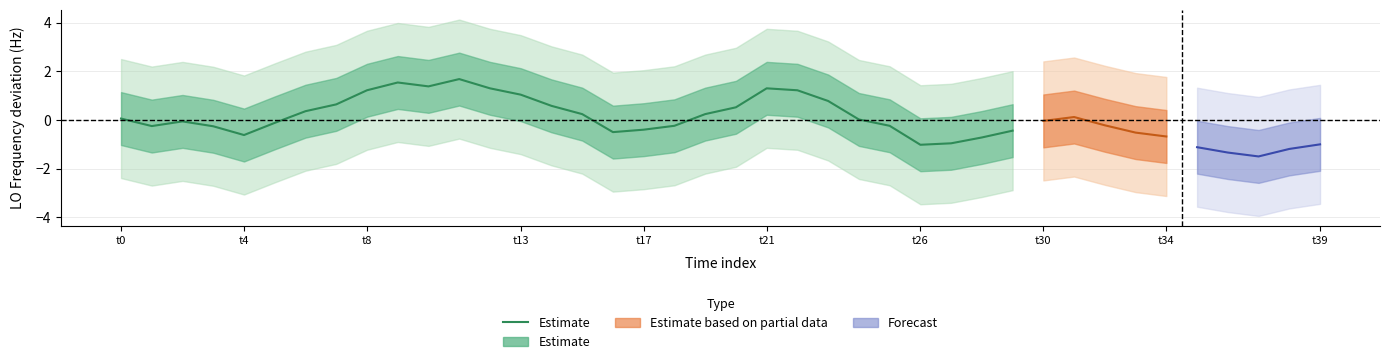

What is the difference between the maximum and minimum values?

2.7